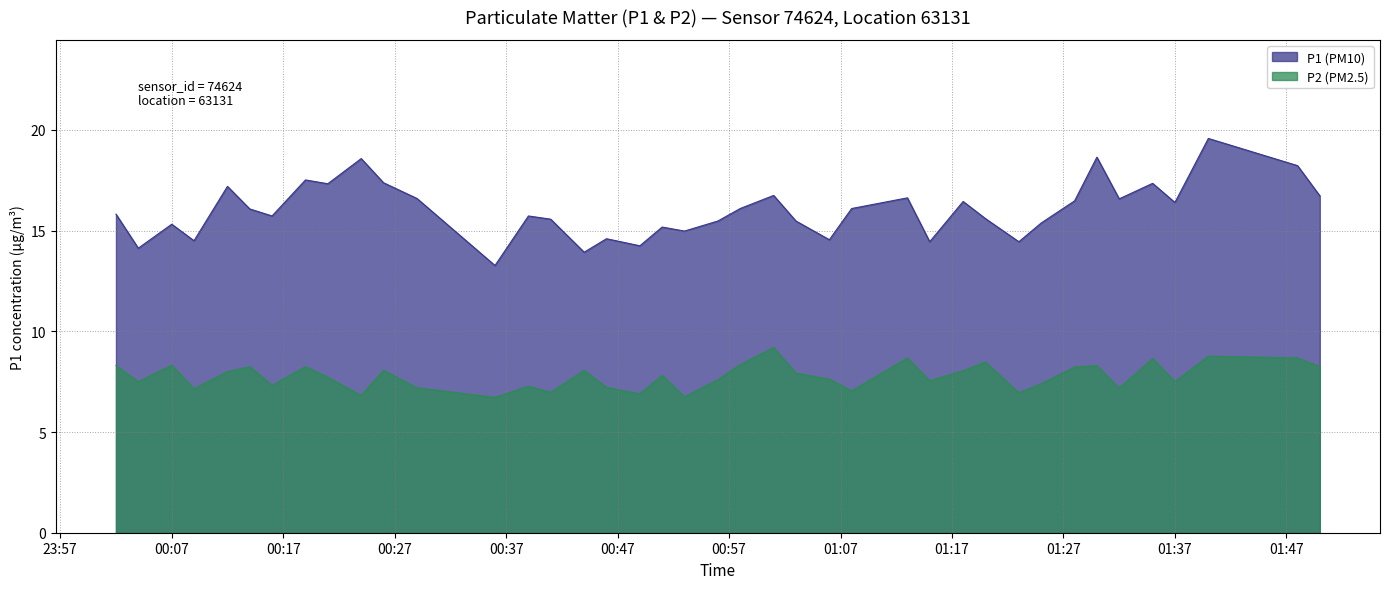

Is it true that P1 (PM10) equals 4.0 at 01:01?

False